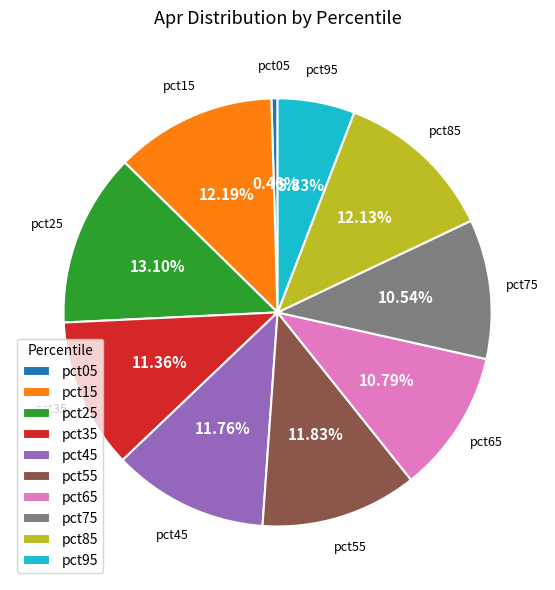

Is there any slice that represents more than half of the pie?

No